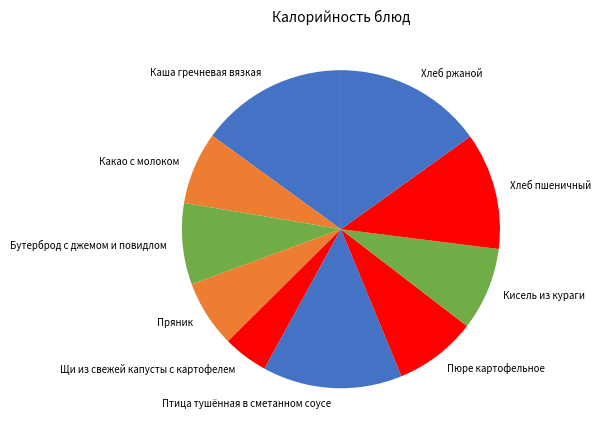

Is it true that Пюре картофельное is 8% of the pie?

True